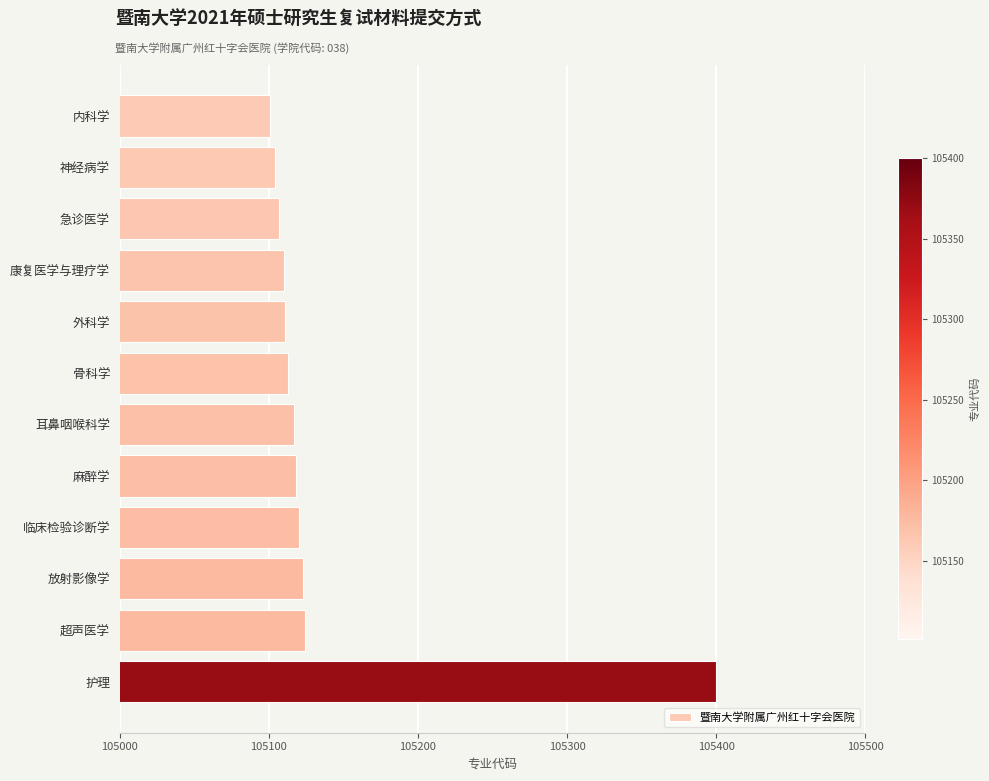

What is the difference between the maximum and minimum values?

299